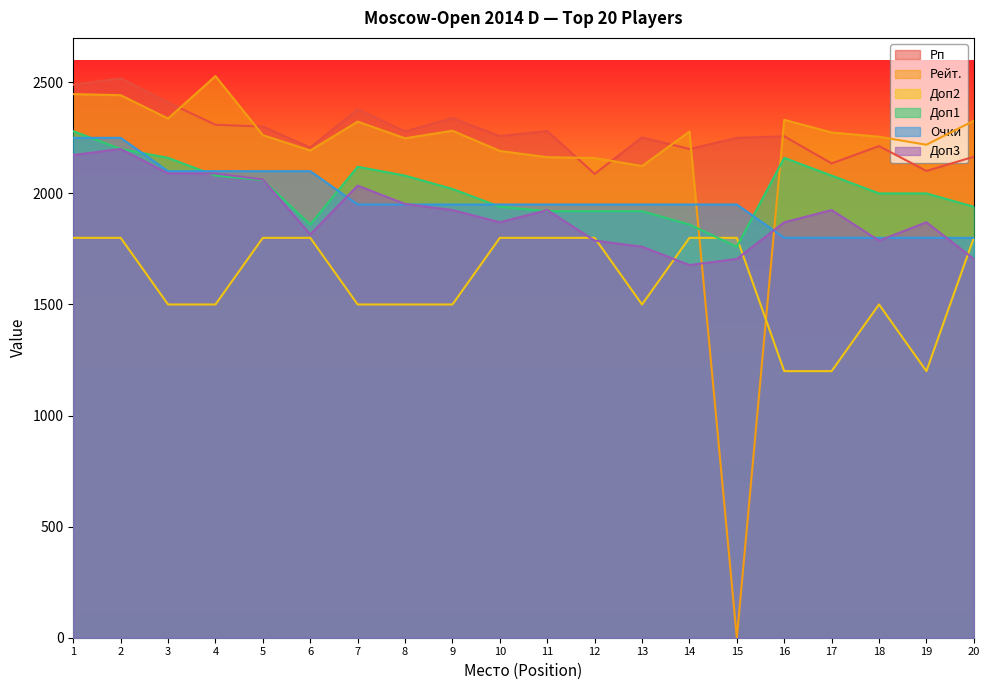

List the labels in order of Рейт. value, largest first.

4, 1, 2, 3, 16, 20, 7, 9, 14, 17, 5, 18, 8, 19, 6, 10, 11, 12, 13, 15